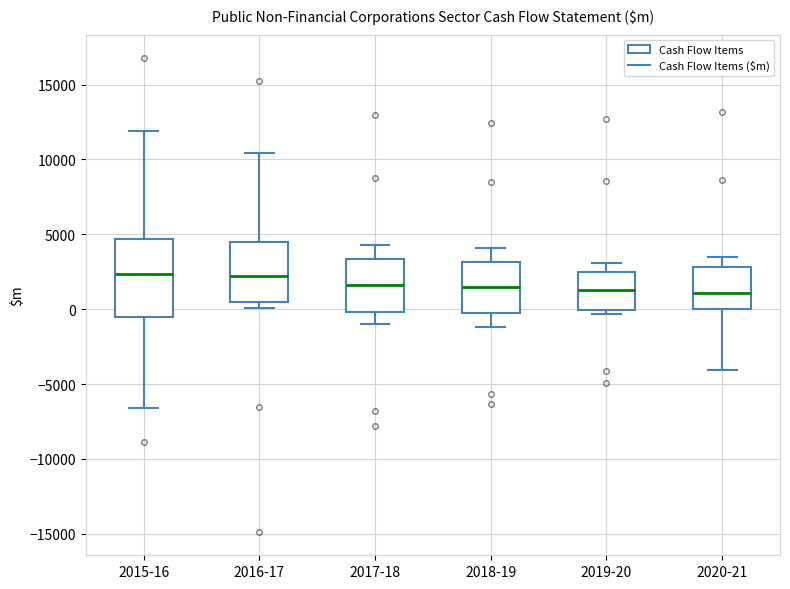

Reading left to right, transcribe this box plot: for each box, give where its median line is, the range the box spans, and where its two whiskers end, as read against the y-axis. The values are not printed on the chart, so give them approximately, as read against the axis.

2015-16: median 2500, box -500 to 4500, whiskers -6500 to 12000
2016-17: median 2000, box 500 to 4500, whiskers 0 to 10500
2017-18: median 1500, box 0 to 3500, whiskers -1000 to 4500
2018-19: median 1500, box 0 to 3000, whiskers -1000 to 4000
2019-20: median 1500, box 0 to 2500, whiskers -500 to 3000
2020-21: median 1000, box 0 to 3000, whiskers -4000 to 3500